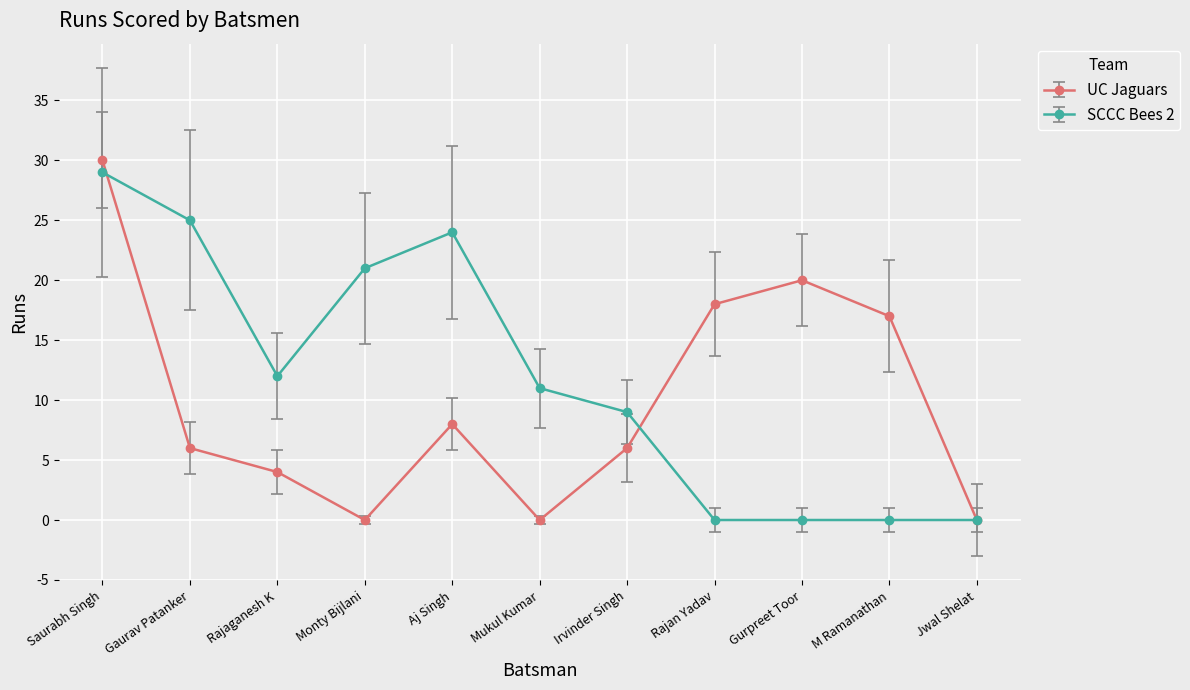

Which series has the widest spread of values?

UC Jaguars